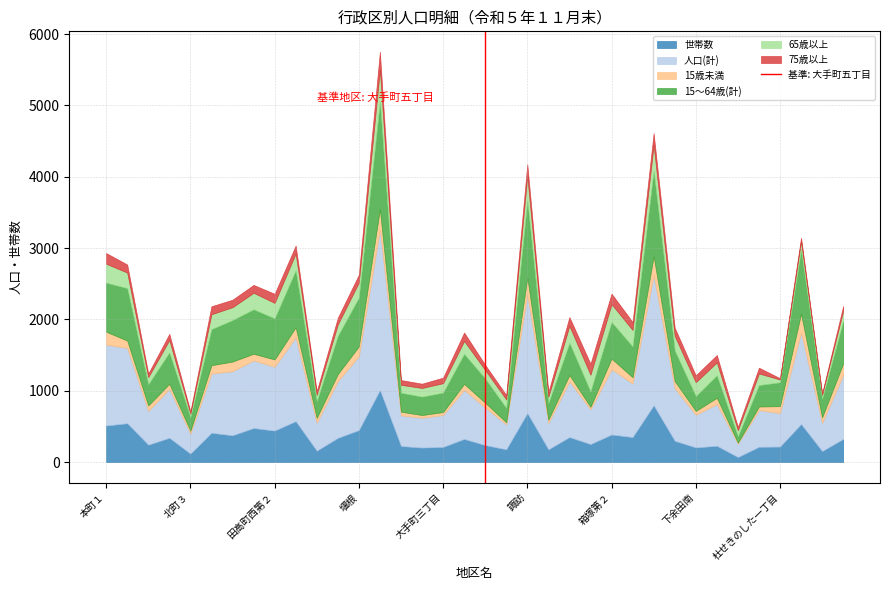

The 世帯数 series shows 686 at 諏訪. True or false?

True